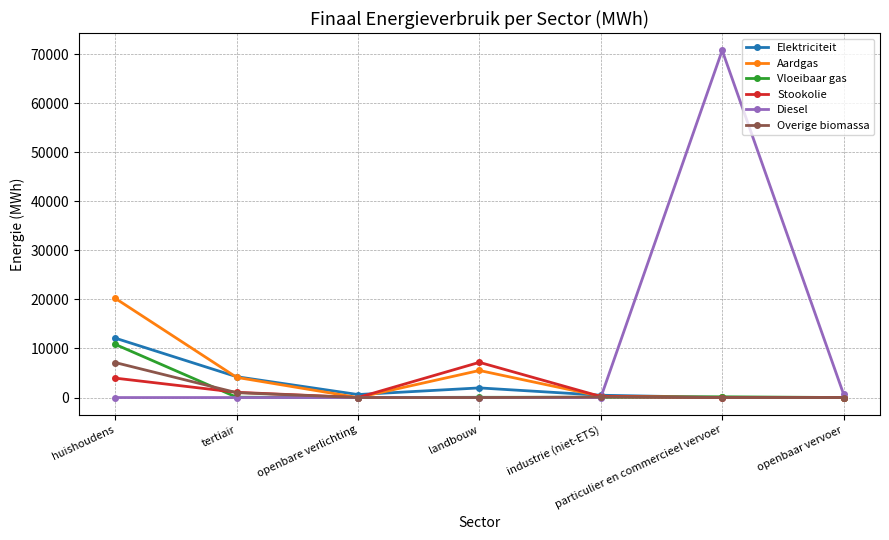

Where does the Vloeibaar gas series first go above 53?

huishoudens